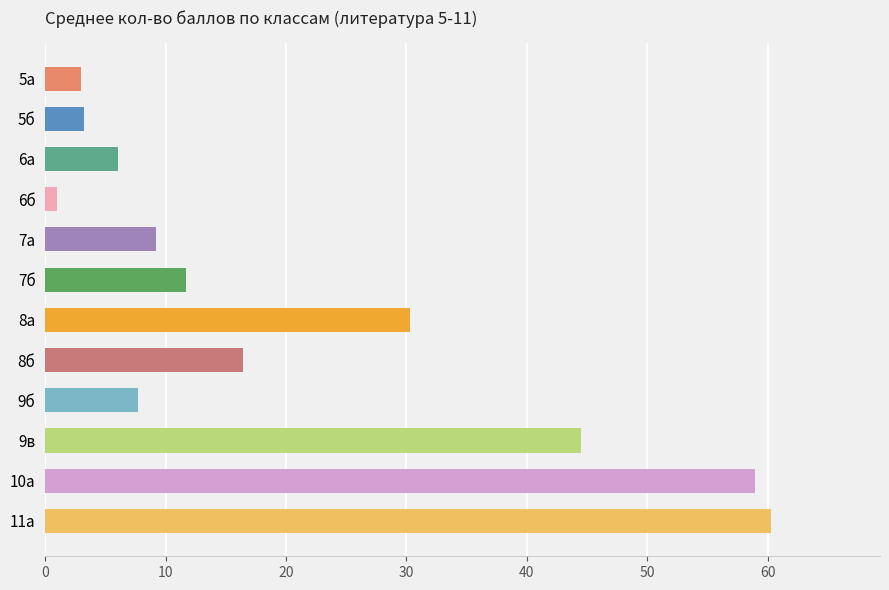

The value at 7б is 11.7. True or false?

True